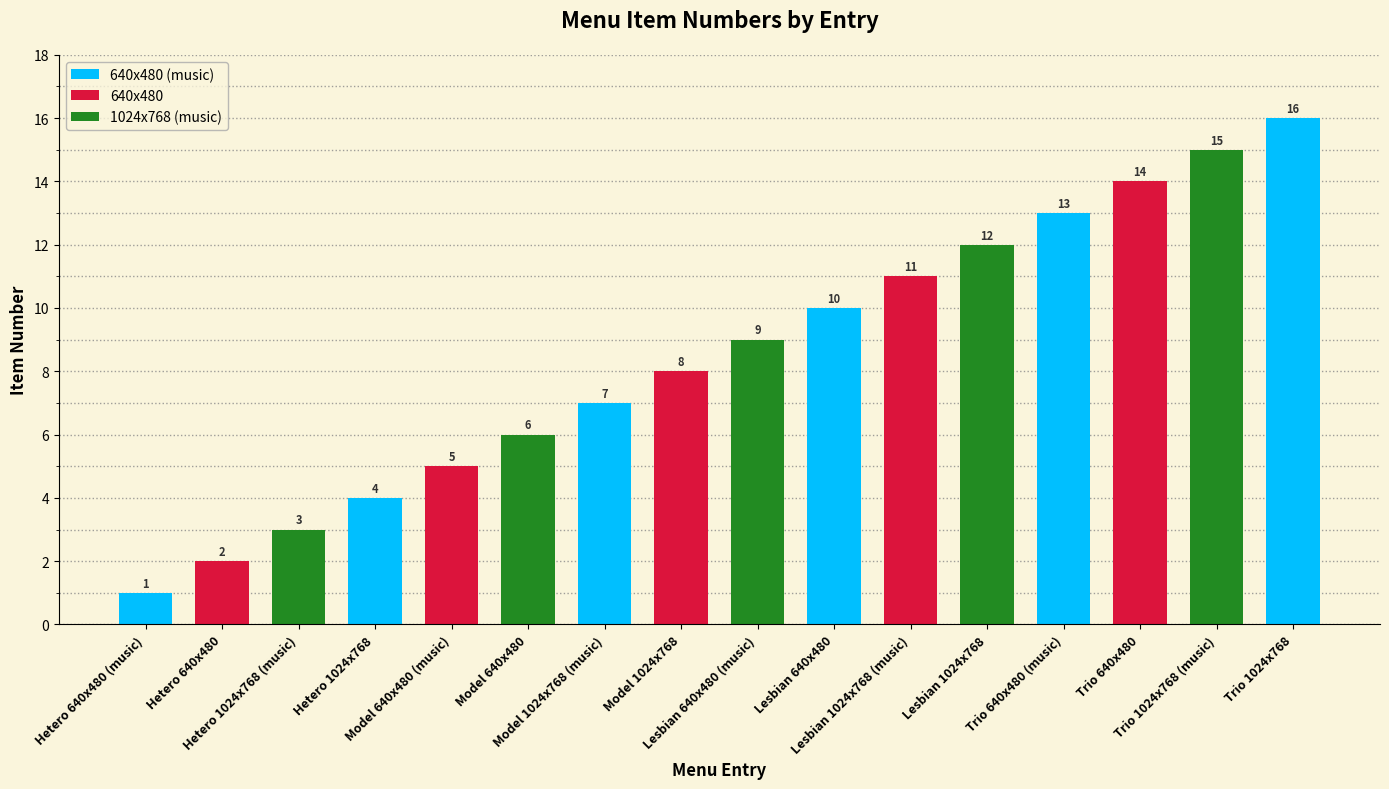

What is the difference between the second highest and minimum values?

14